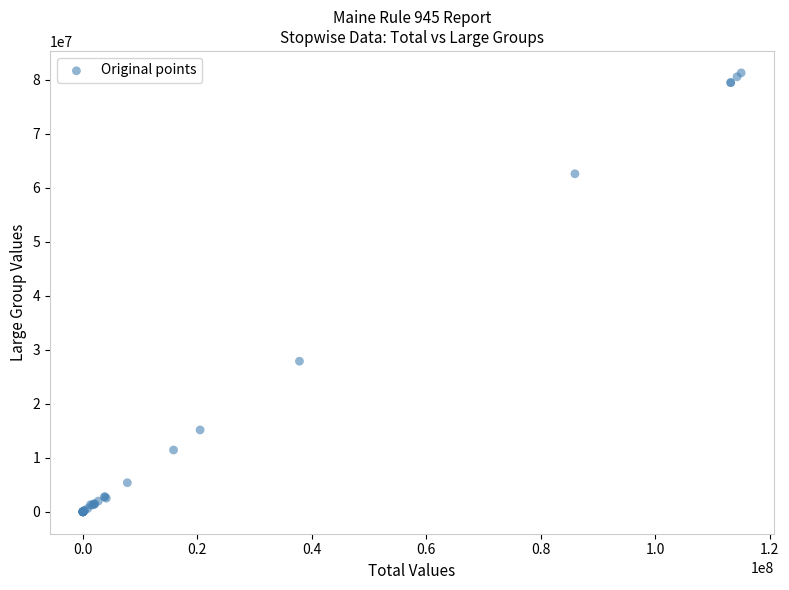

What Y value in the scatter plot is closest to 40640594?

27884396.8